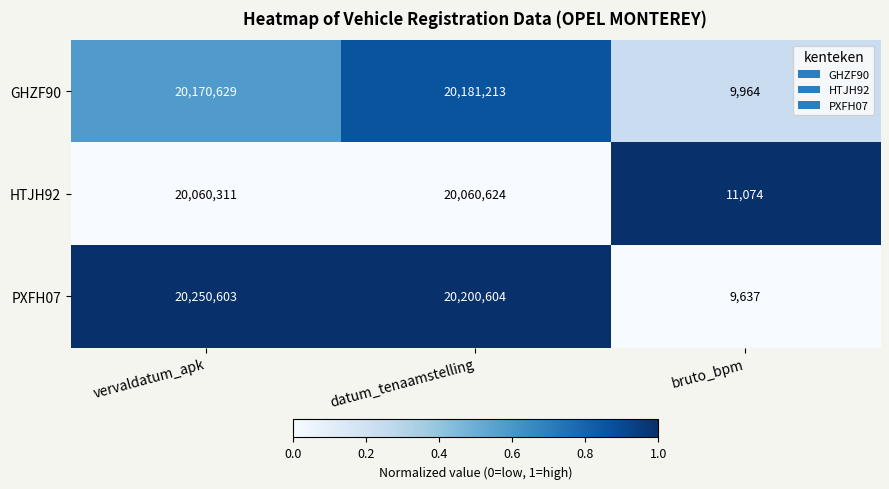

Which series has the widest spread of values?

PXFH07